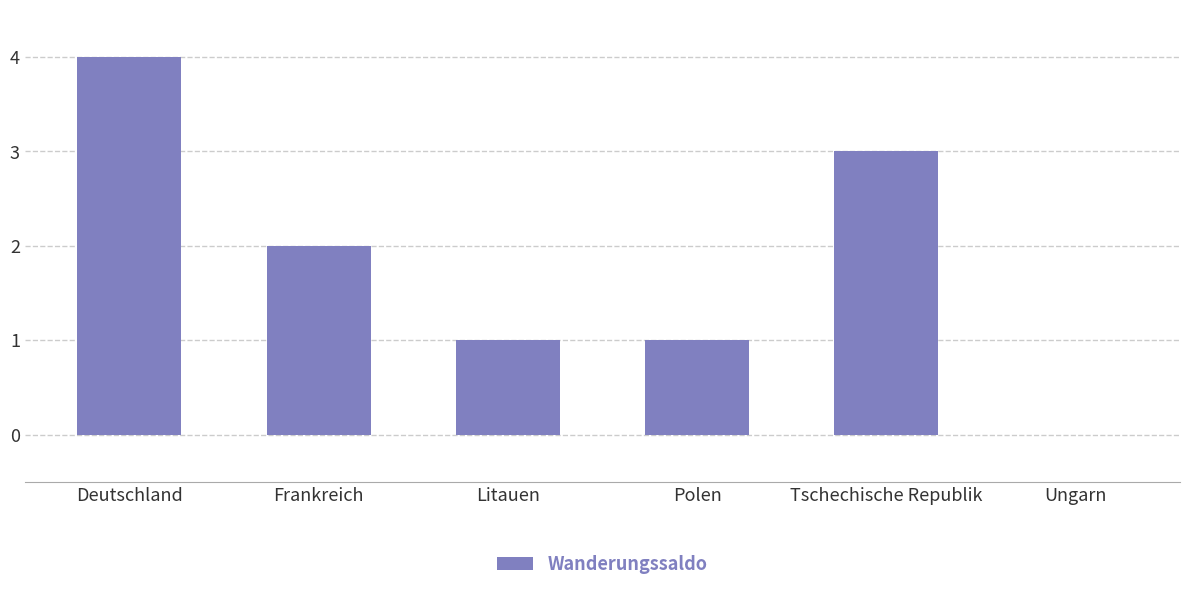

What is the change in value from Deutschland to Ungarn?

-4